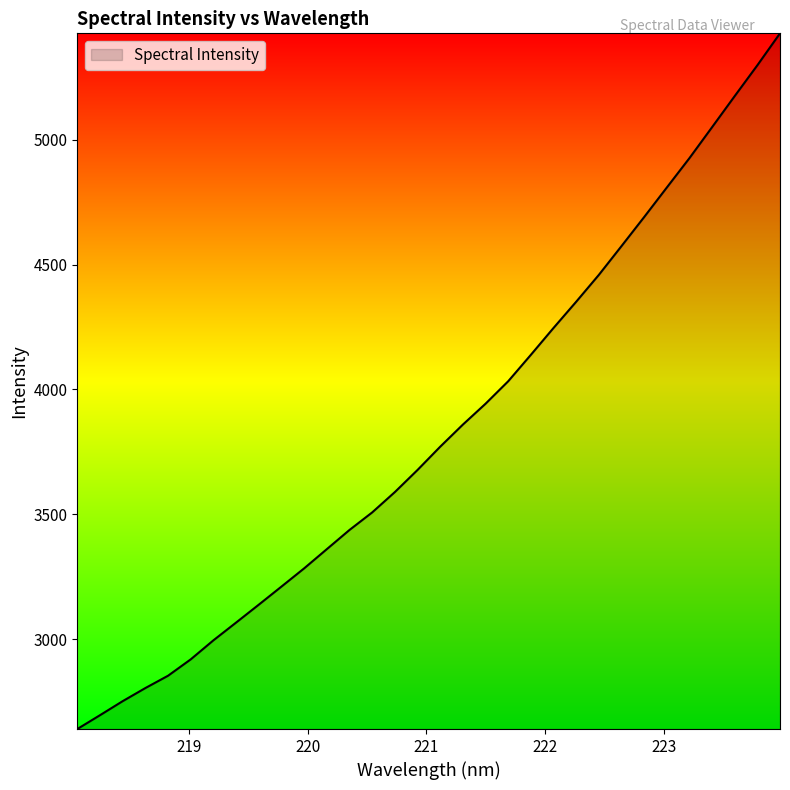

What is the minimum value shown in the chart?

2640.5